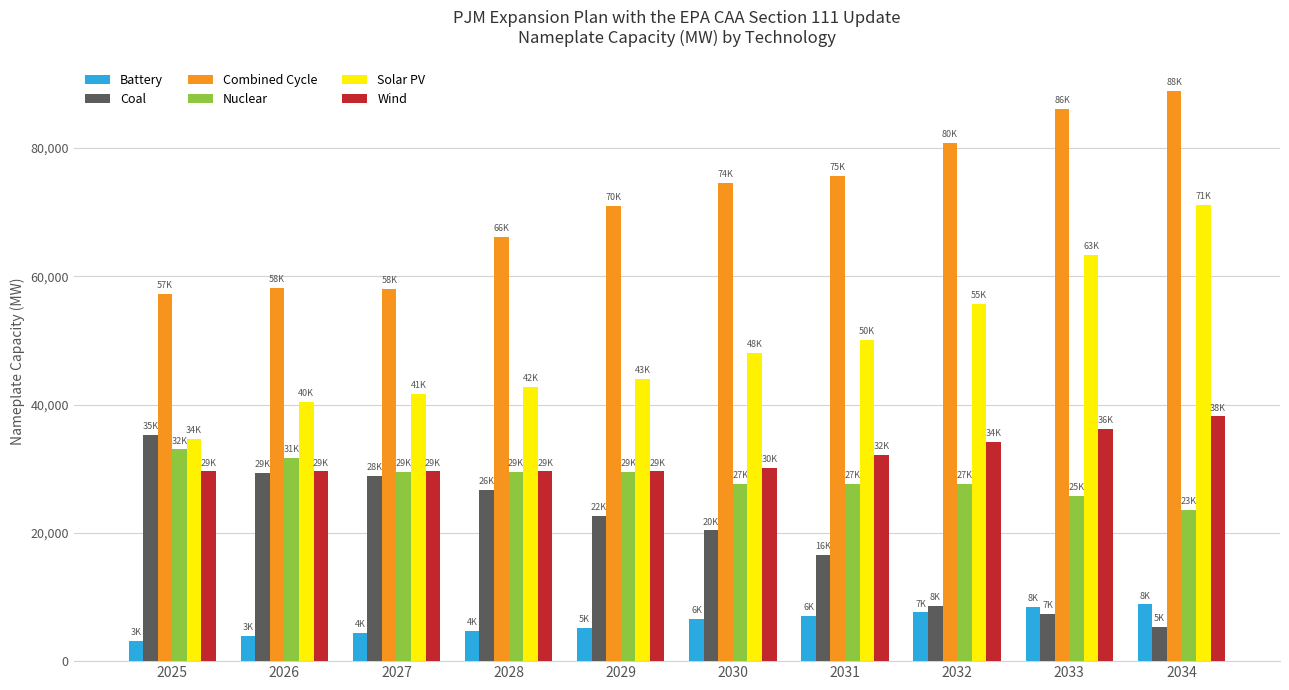

How many data points in Solar PV are less than 48043?

5